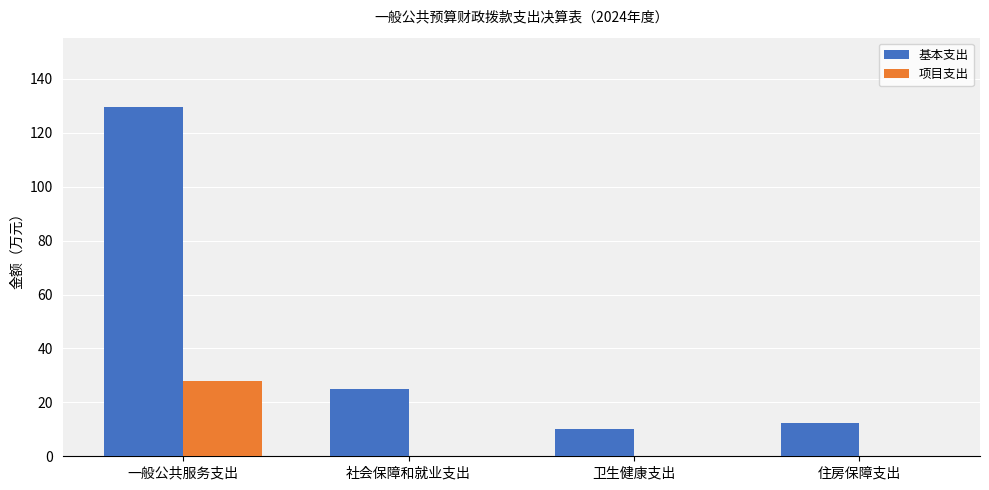

The value of 项目支出 at 一般公共服务支出 is 5.7. True or false?

False